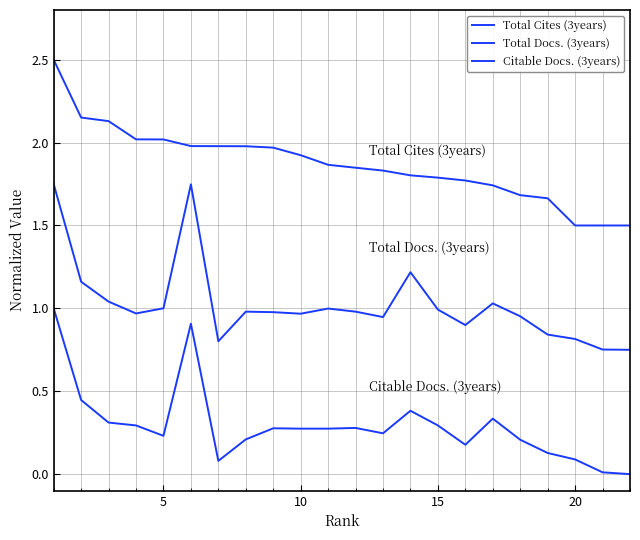

How many lines are shown in the chart?

3